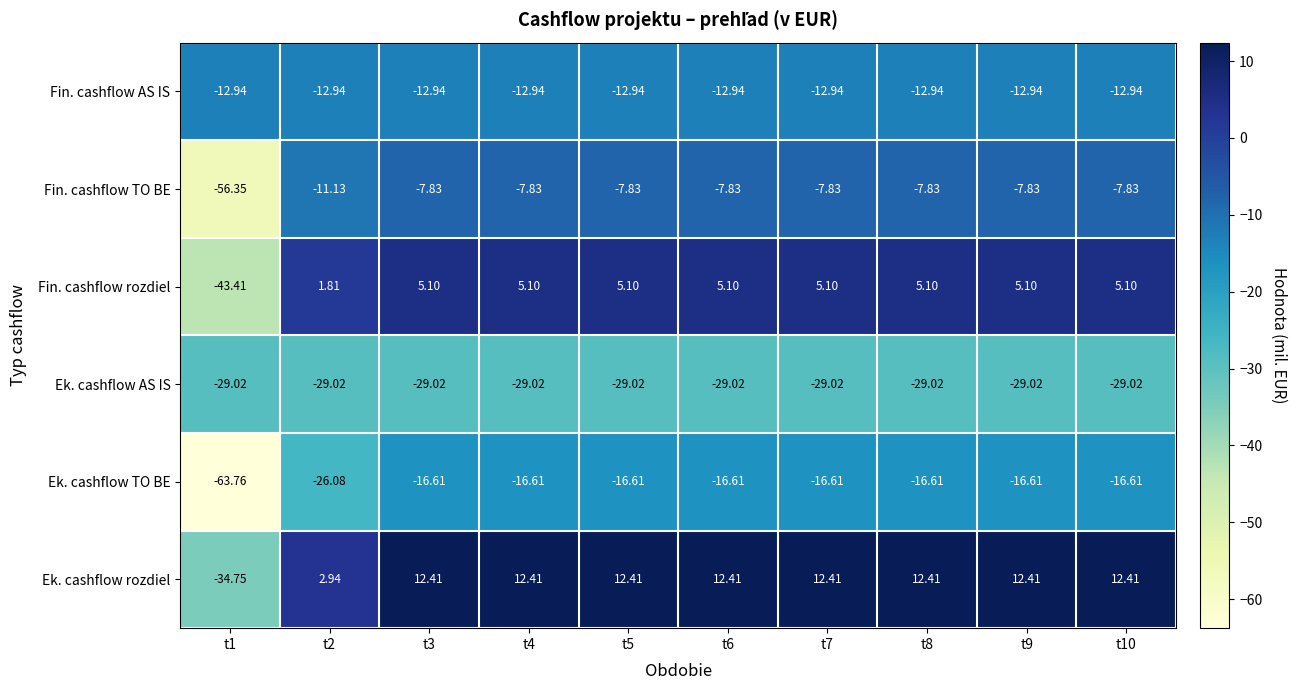

Which series has the largest total across all categories?

Ek. cashflow rozdiel